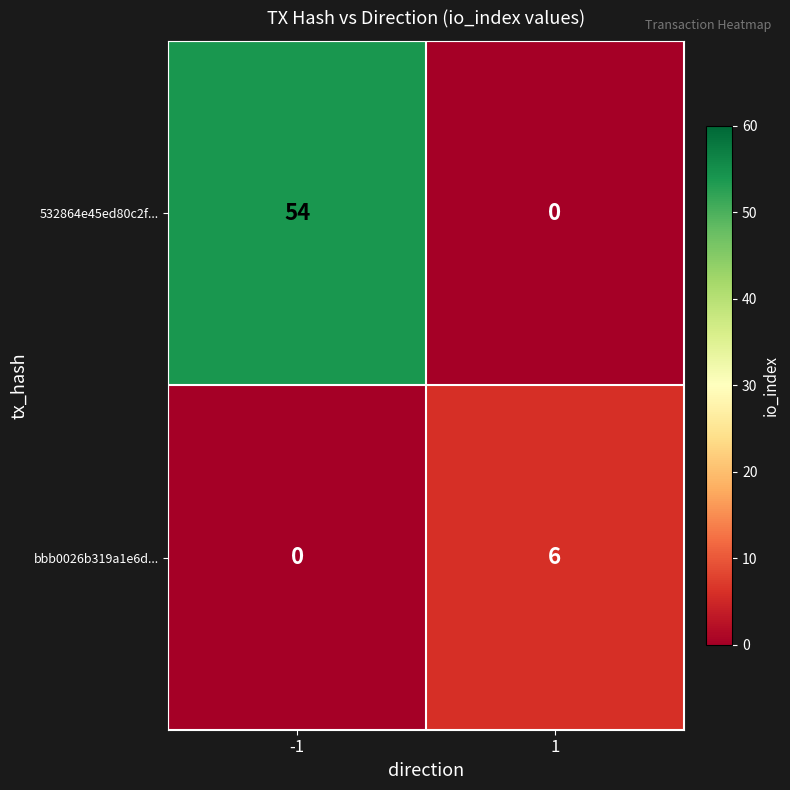

Rank the series by their maximum value, from lowest to highest.

bbb0026b319a1e6d..., 532864e45ed80c2f...